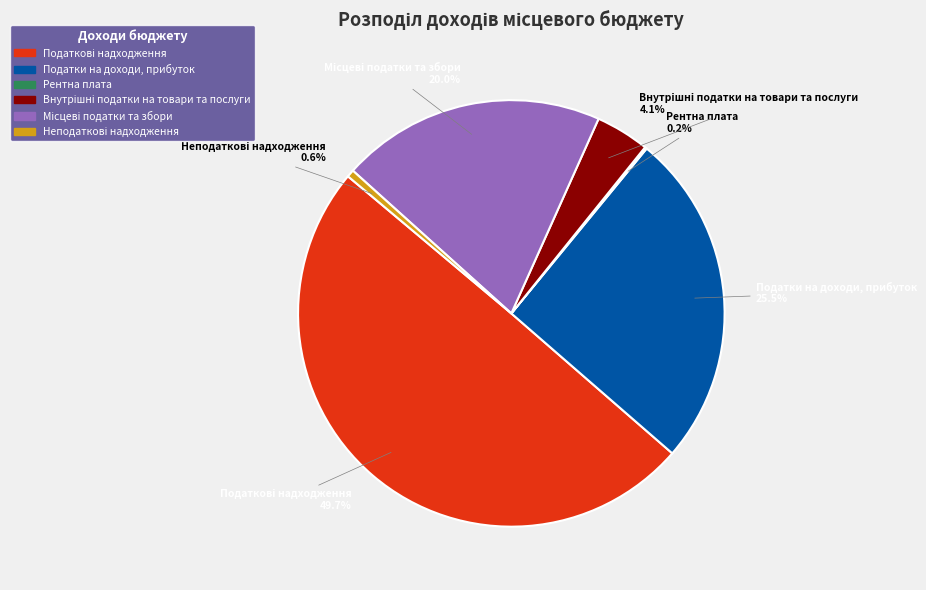

The Неподаткові надходження slice represents 1% of the pie. True or false?

True